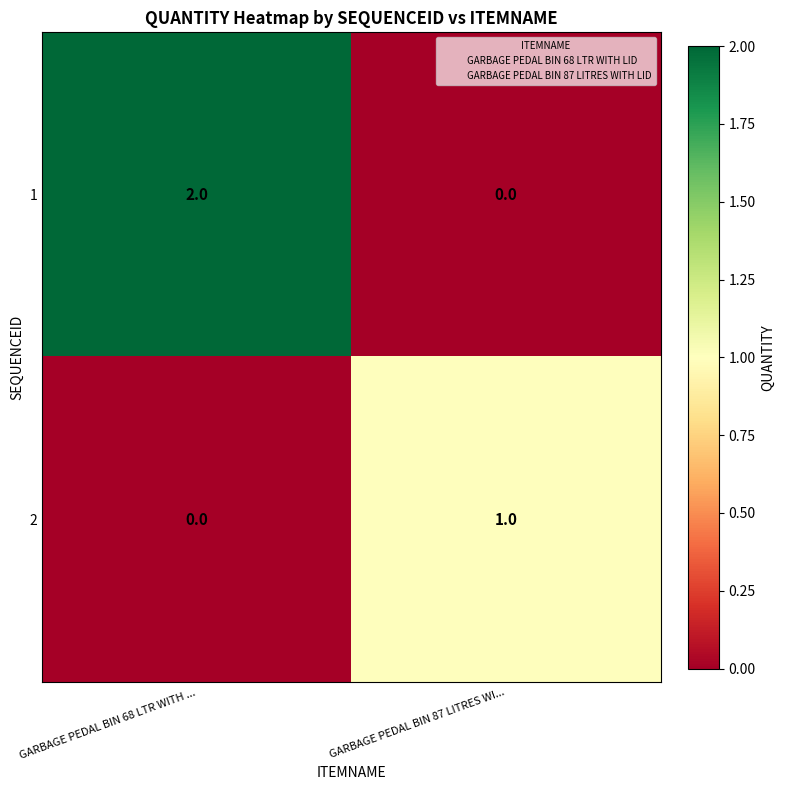

At which category is the sum across all series the highest?

GARBAGE PEDAL BIN 68 LTR WITH ...